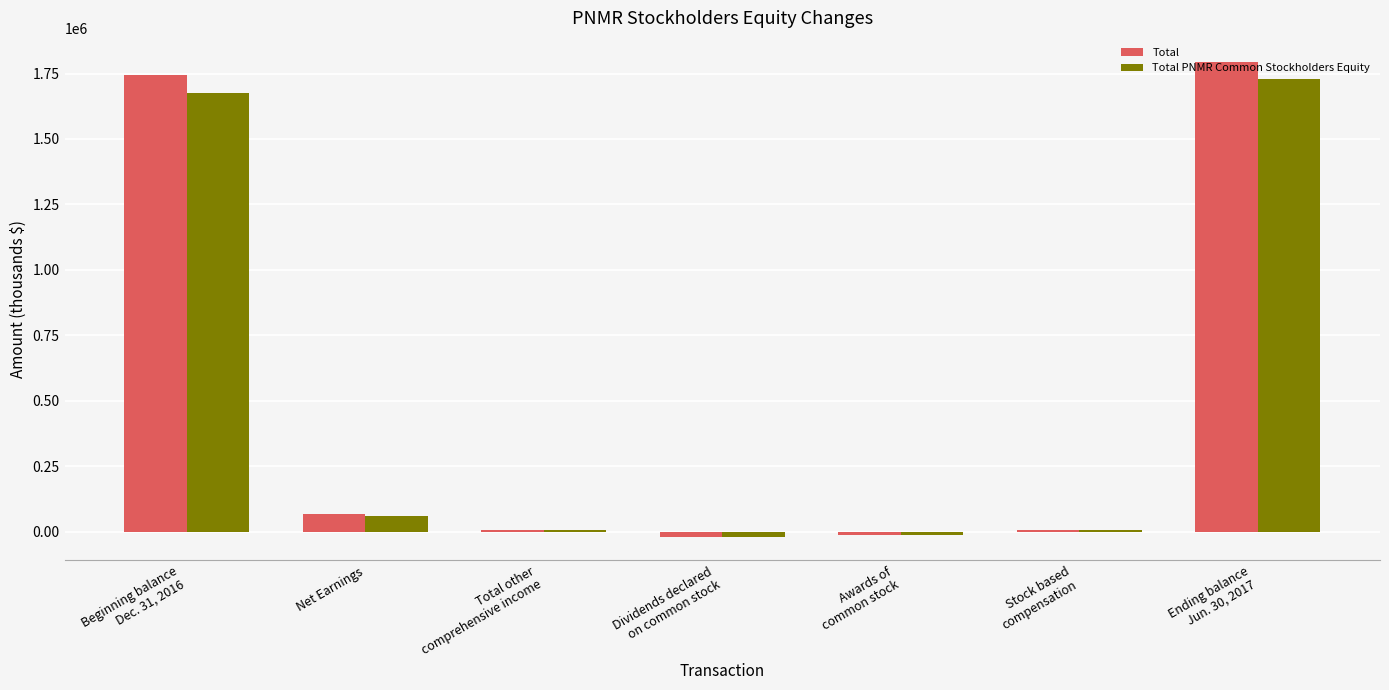

What is the highest value of the Total series?

1795445